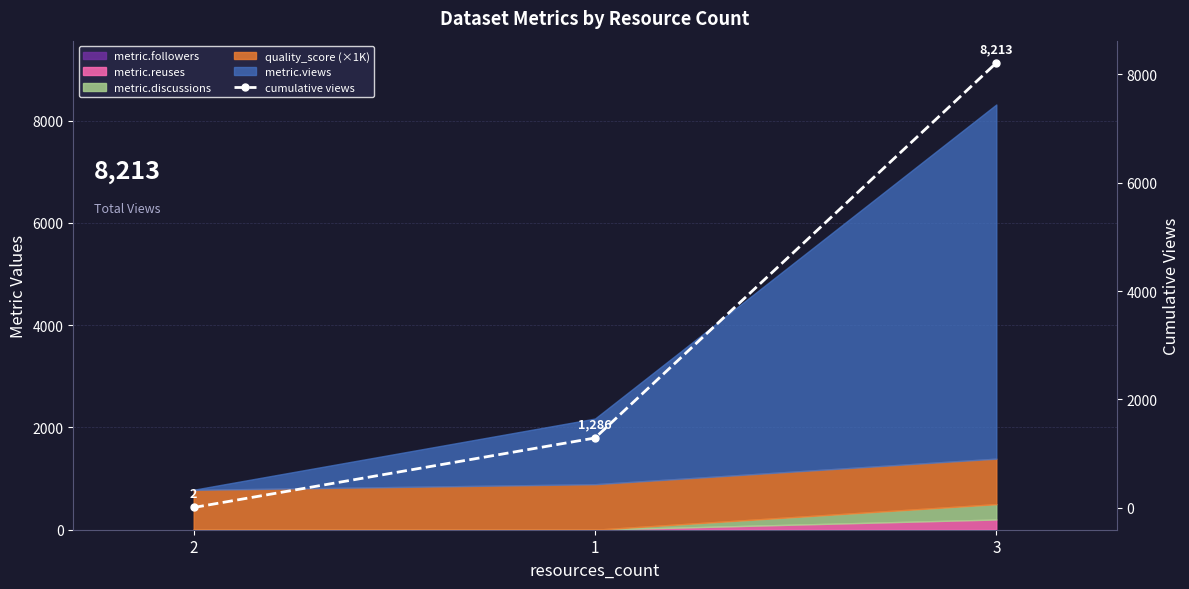

What is the difference between the values at 2 and 3?

8211